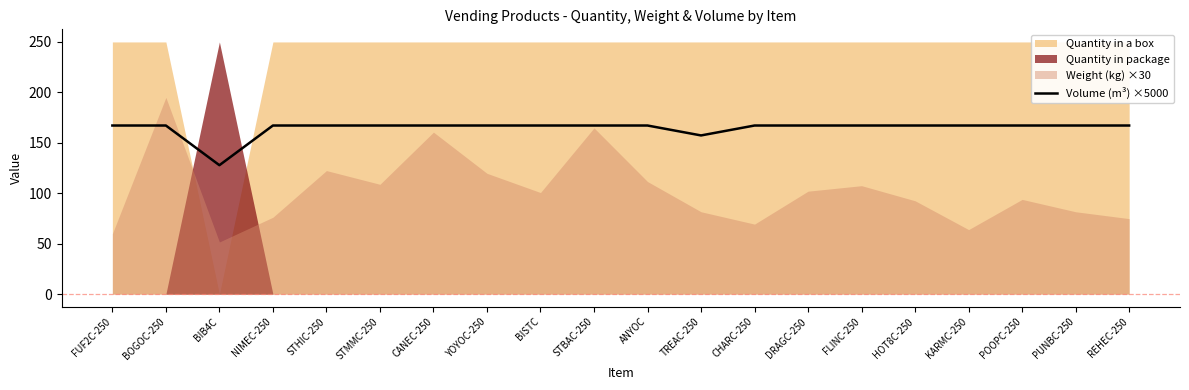

Which category has the highest value across all series?

FUF2C-250